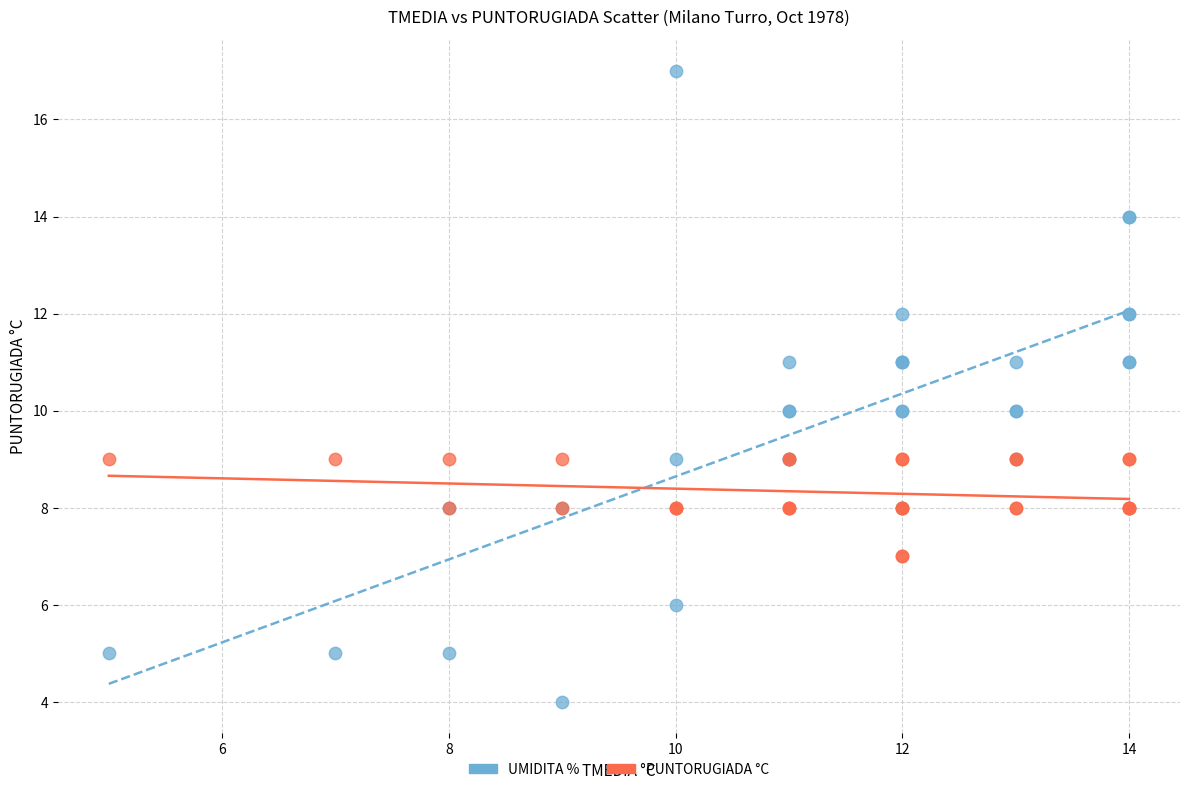

What is the X range (max minus min) for the scatter plot?

9